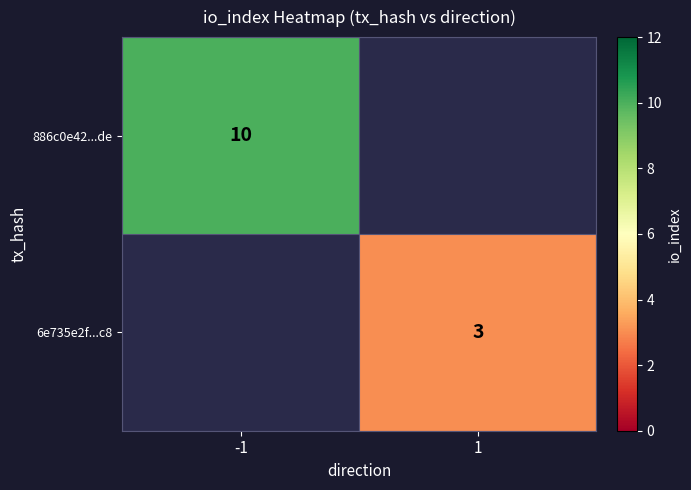

The 6e735e2f...c8 series shows 3 at 1. True or false?

True